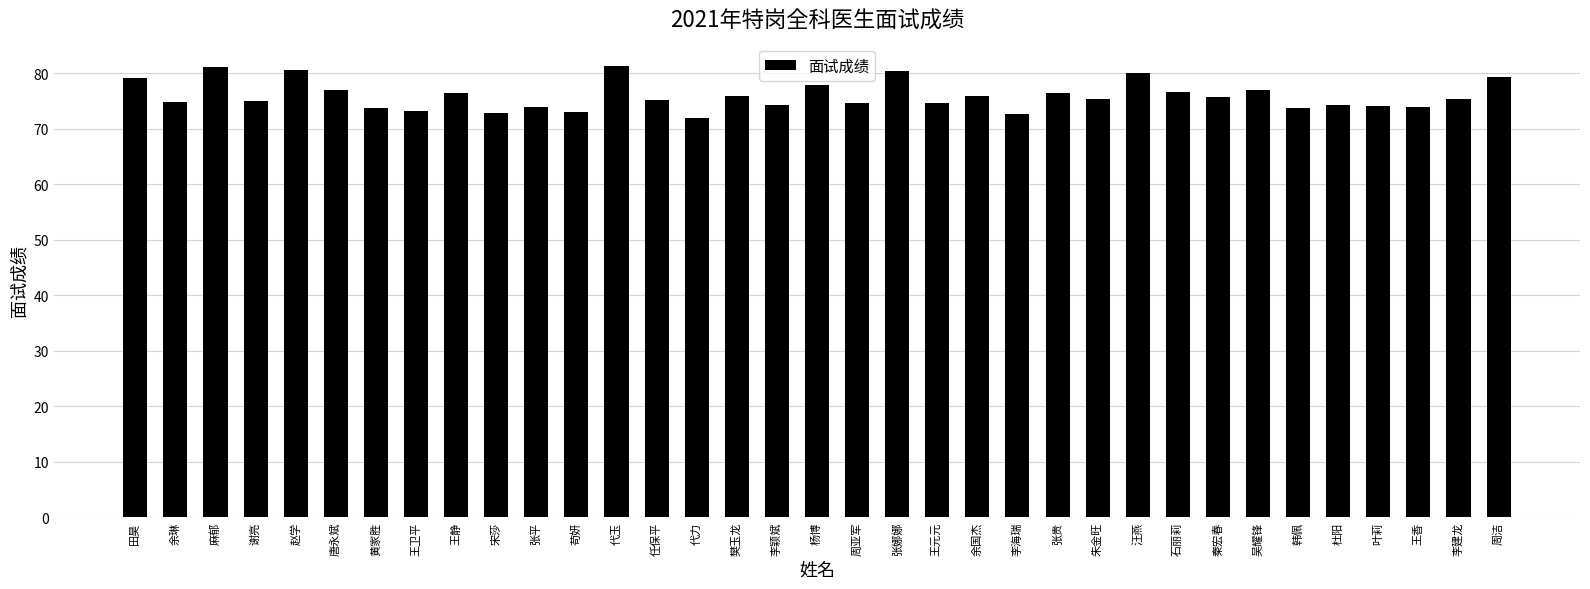

What is the ratio of the value at 谢亮 to the value at 唐永斌?

1.0